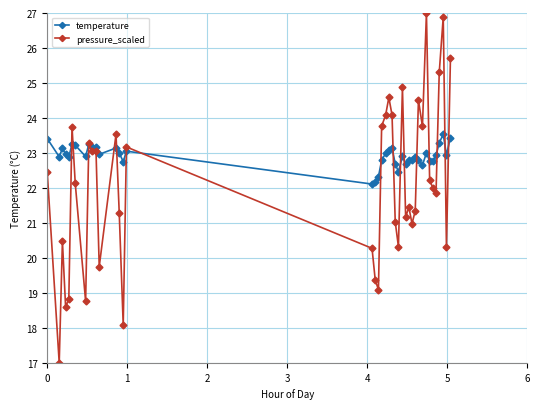

What is the difference between the second highest and minimum values in the temperature series?

1.3